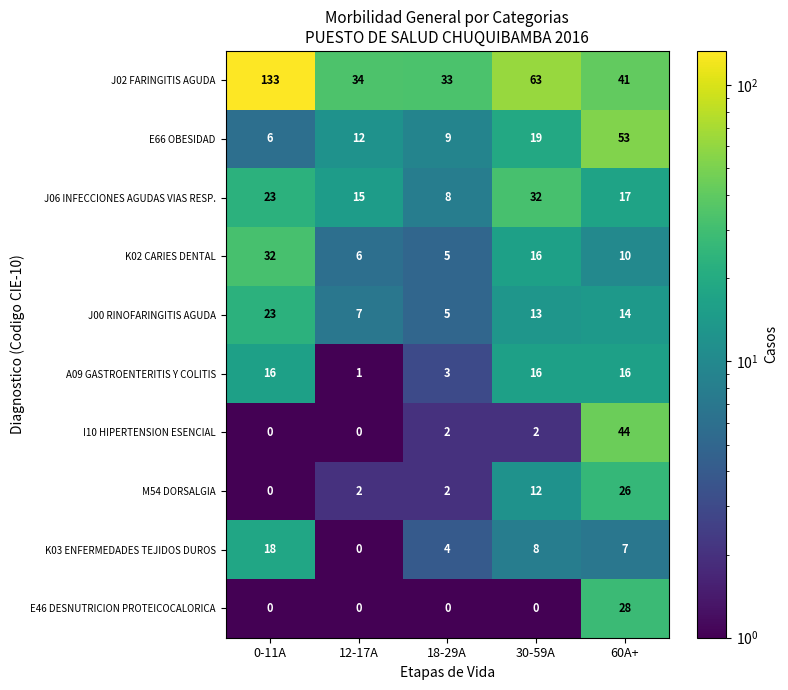

The J06 INFECCIONES AGUDAS VIAS RESP. series shows 9 at 60A+. True or false?

False